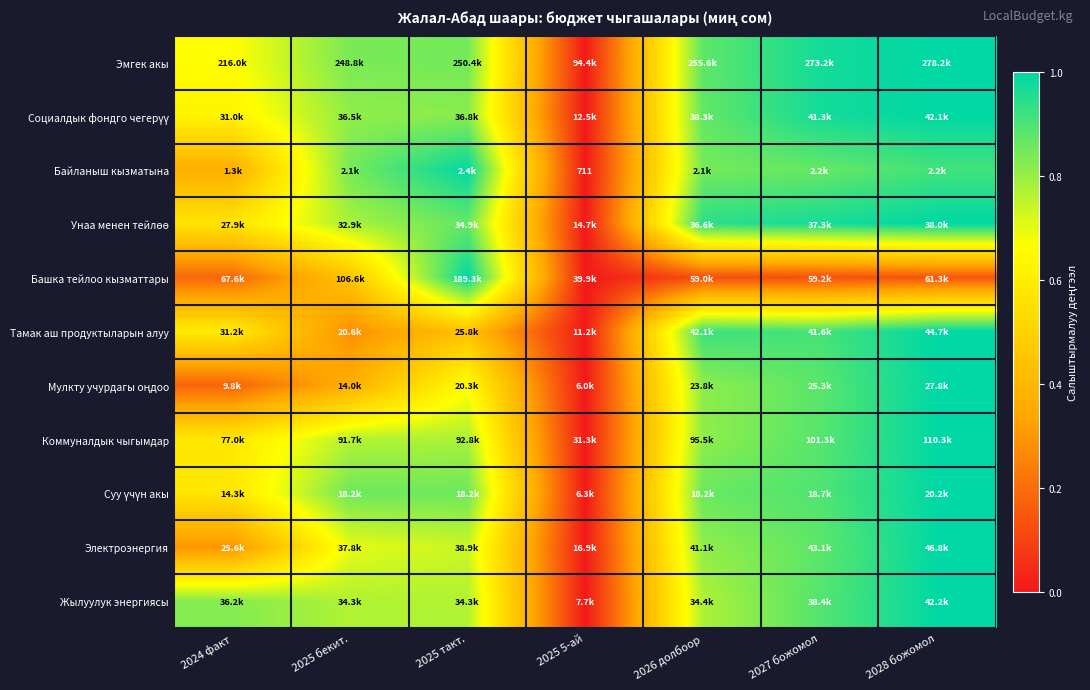

Which label corresponds to the smallest value in the chart?

2025 5-ай